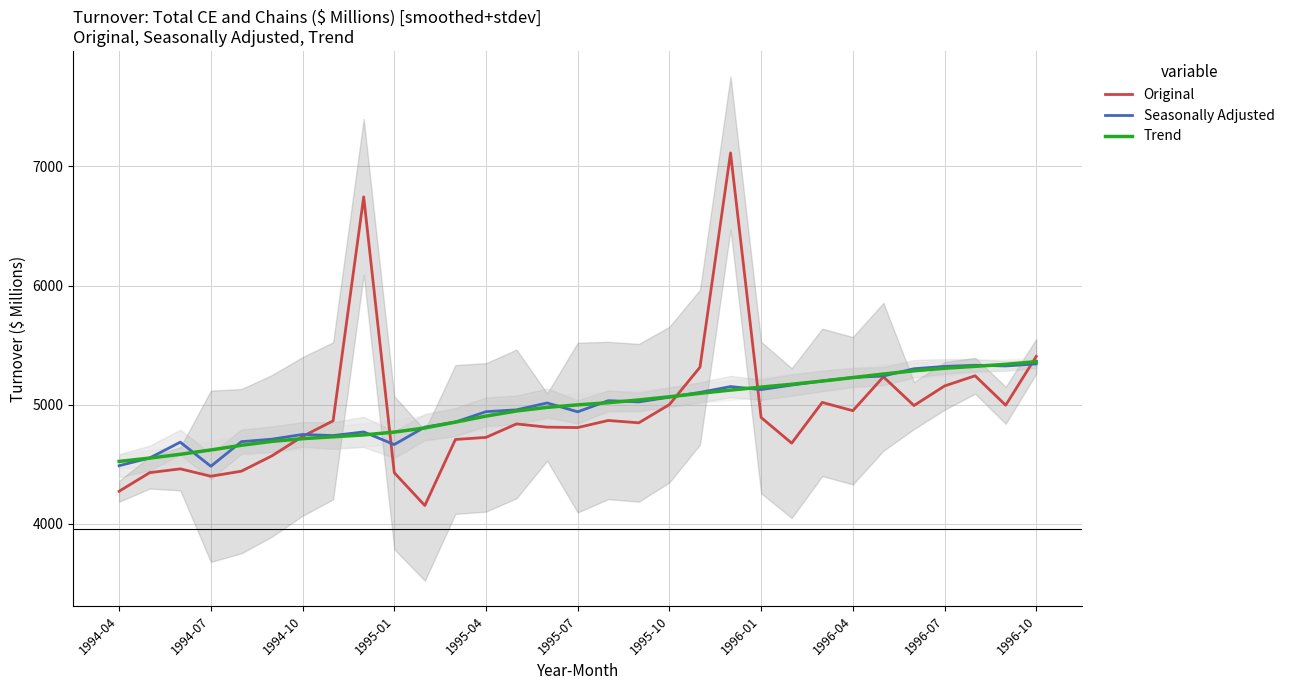

How many values in the Trend series are below 4998?

15